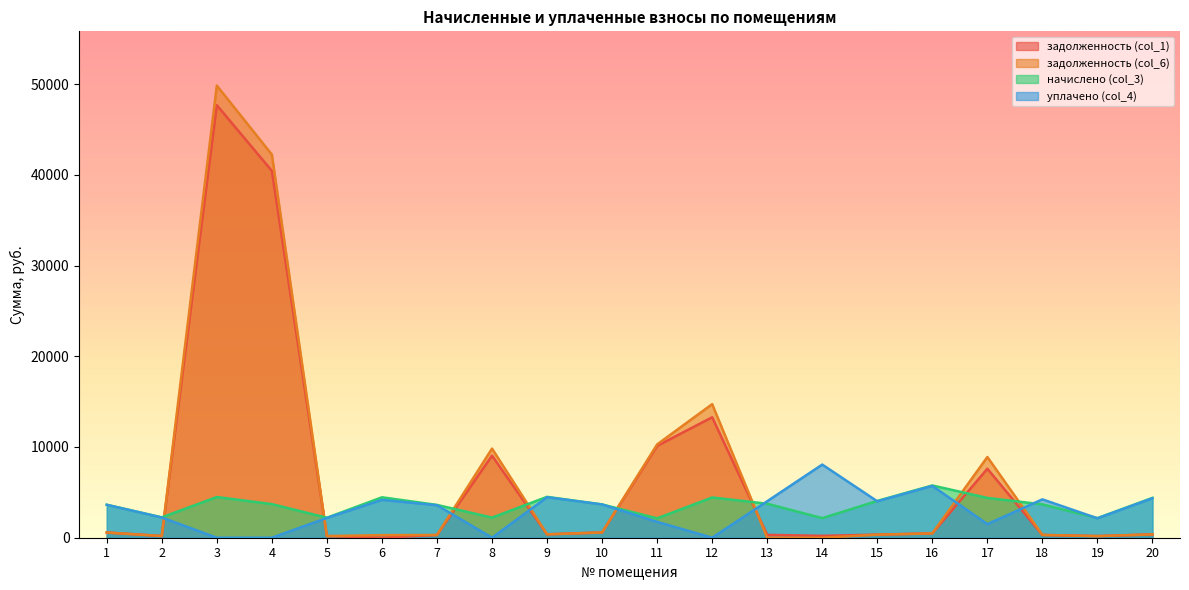

How many data points in начислено (col_3) are less than 3702?

10